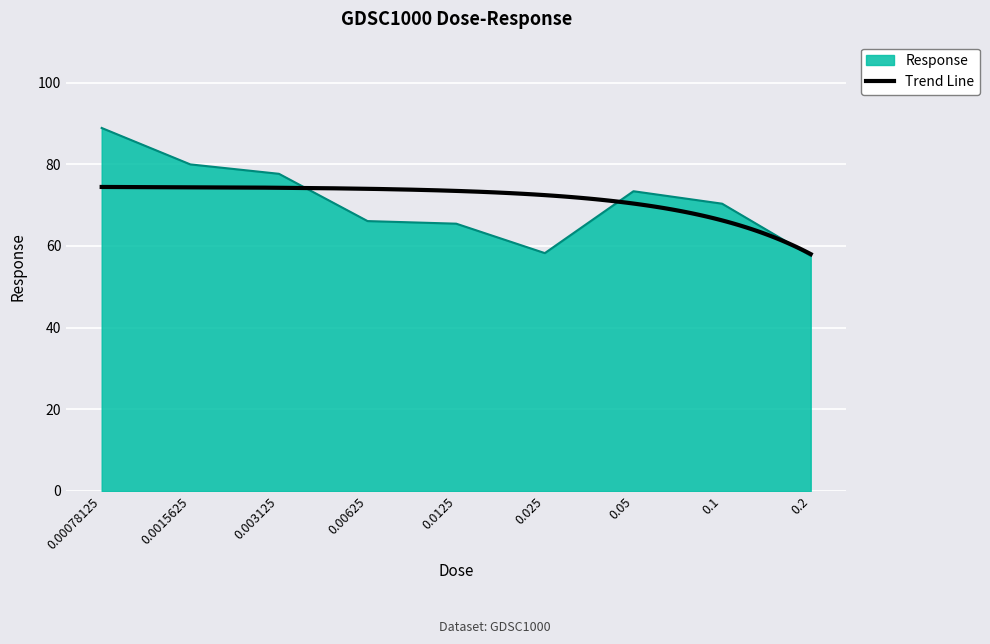

What is the smallest value displayed?

57.6